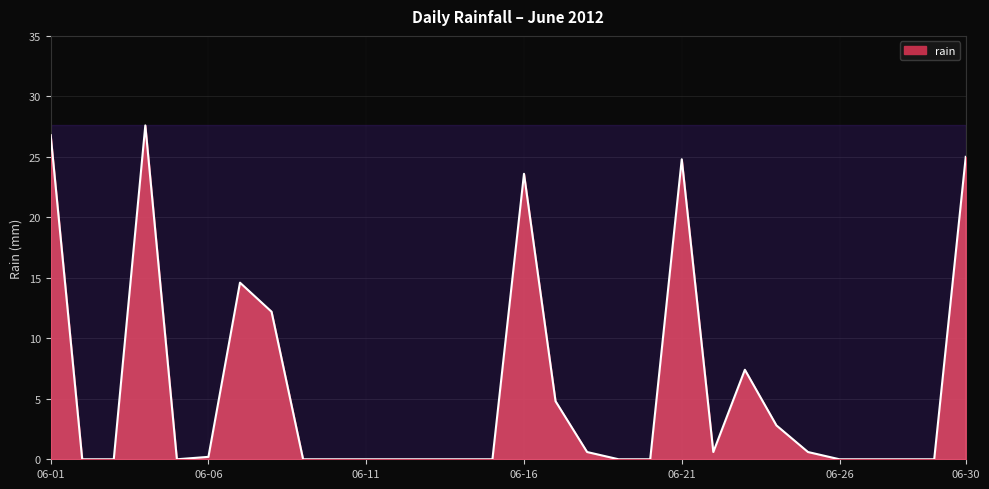

What is the sum of all values?

171.6